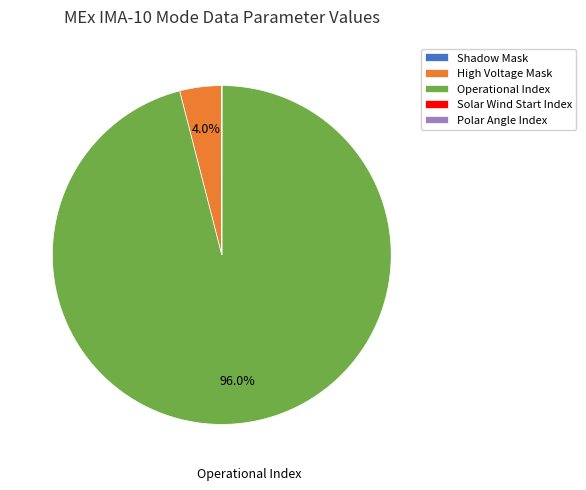

What portion of the pie excludes High Voltage Mask?

96.0%